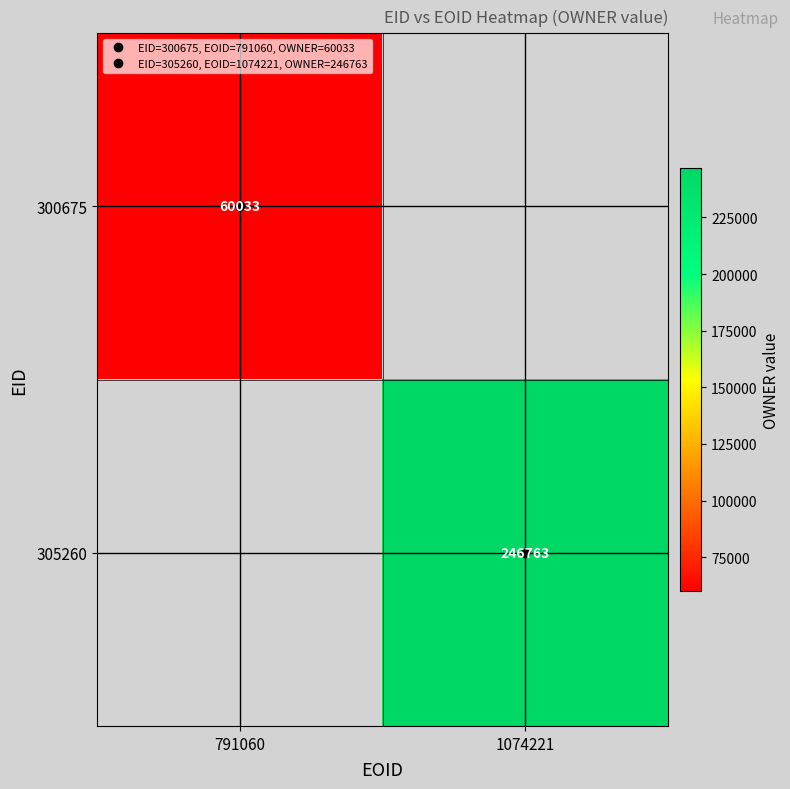

What is the approximate value of 300675 at 791060?

60033.0